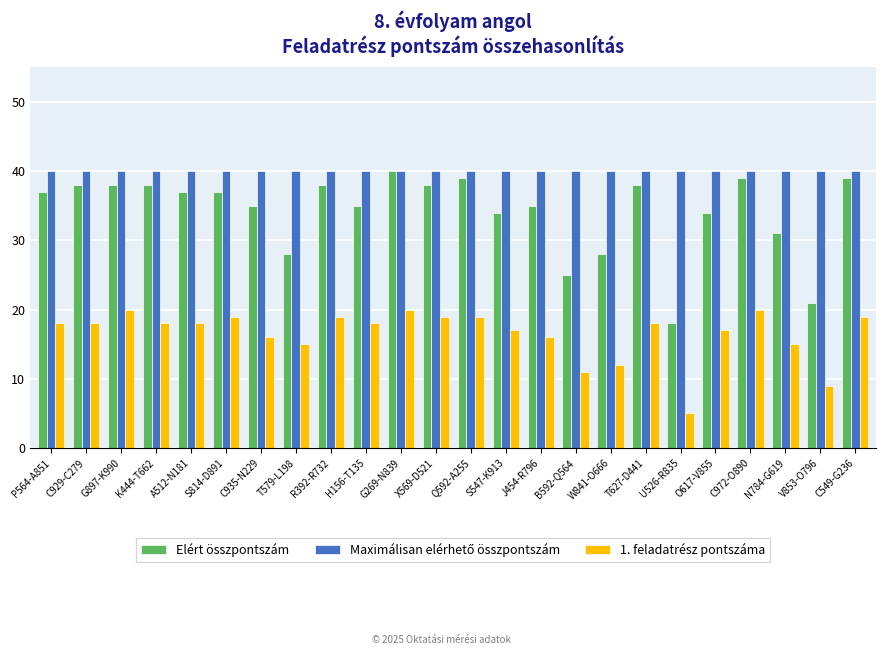

True or false: 1. feladatrész pontszáma has a value of 16 at C935-N229.

True